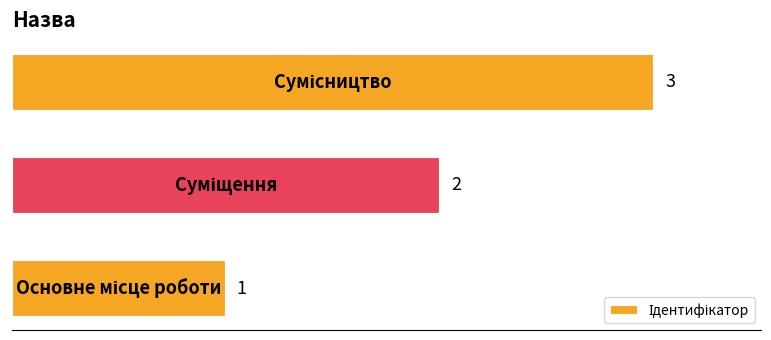

What is the average value?

2